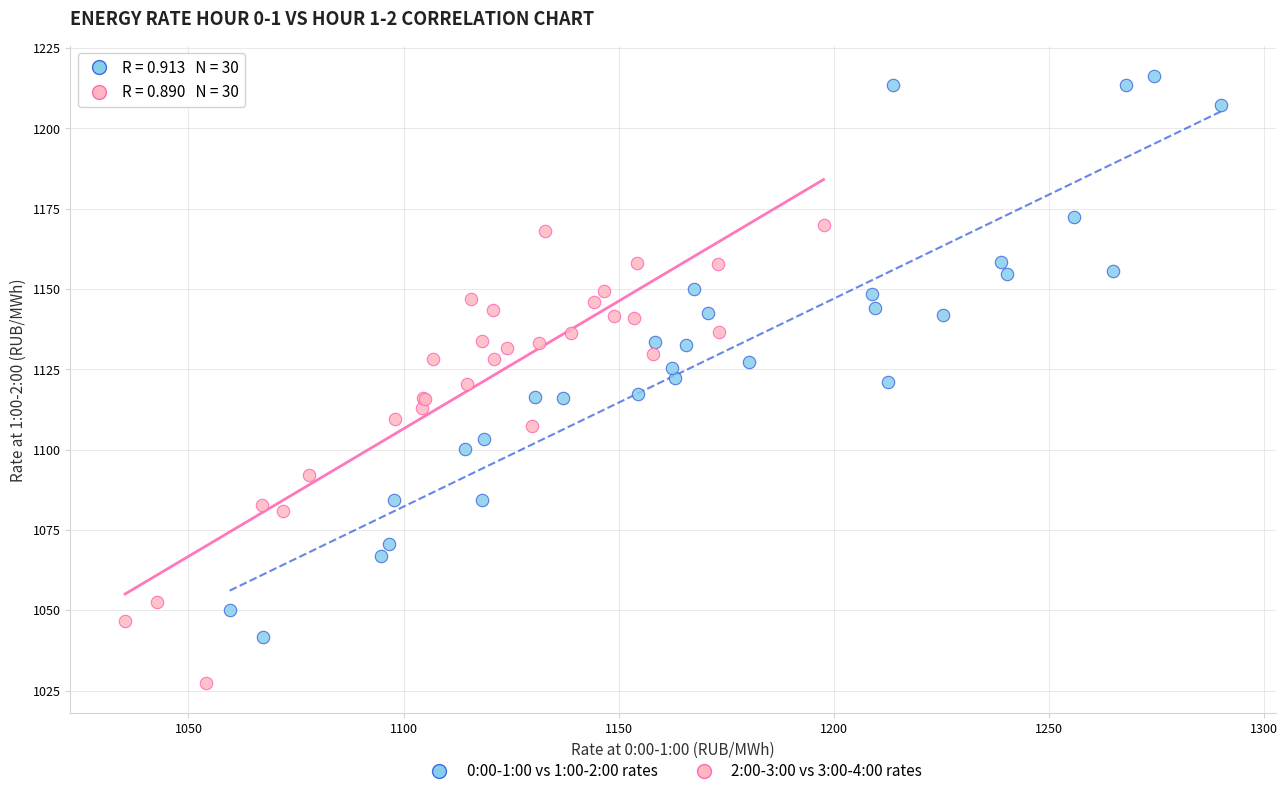

Which series contains the highest Y value?

0:00-1:00 vs 1:00-2:00 rates